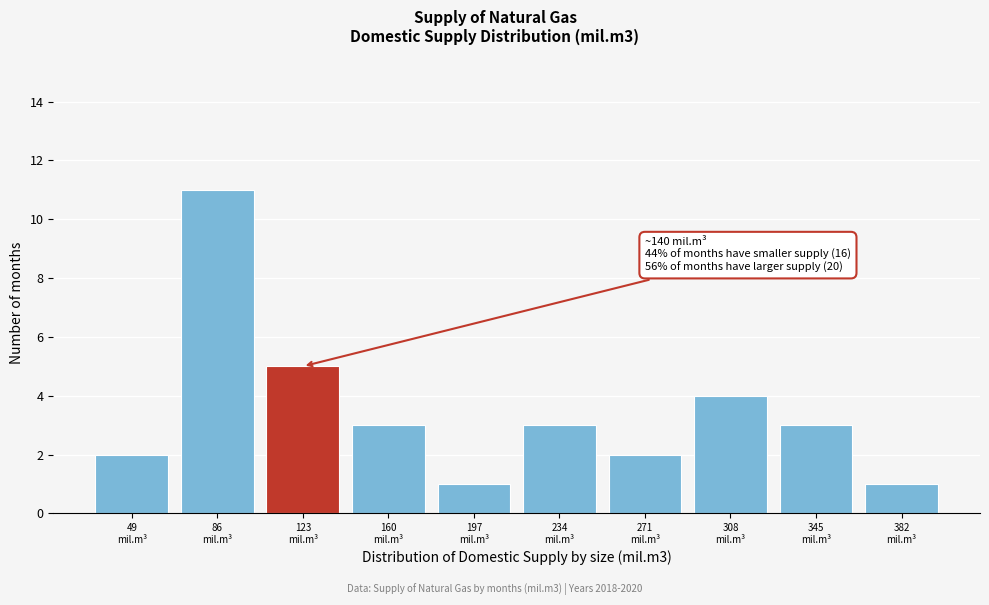

Reading right to left, extract all data points from this chart.

1	3	4	2	3	1	3	5	11	2